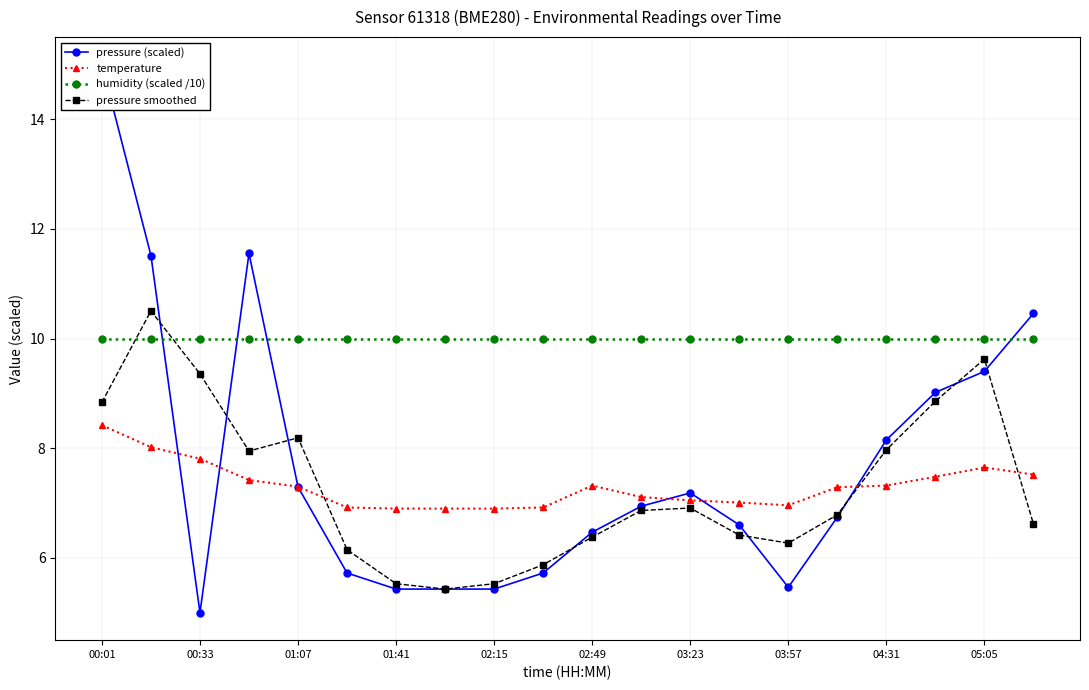

Is this an area chart (filled region under the line)?

No